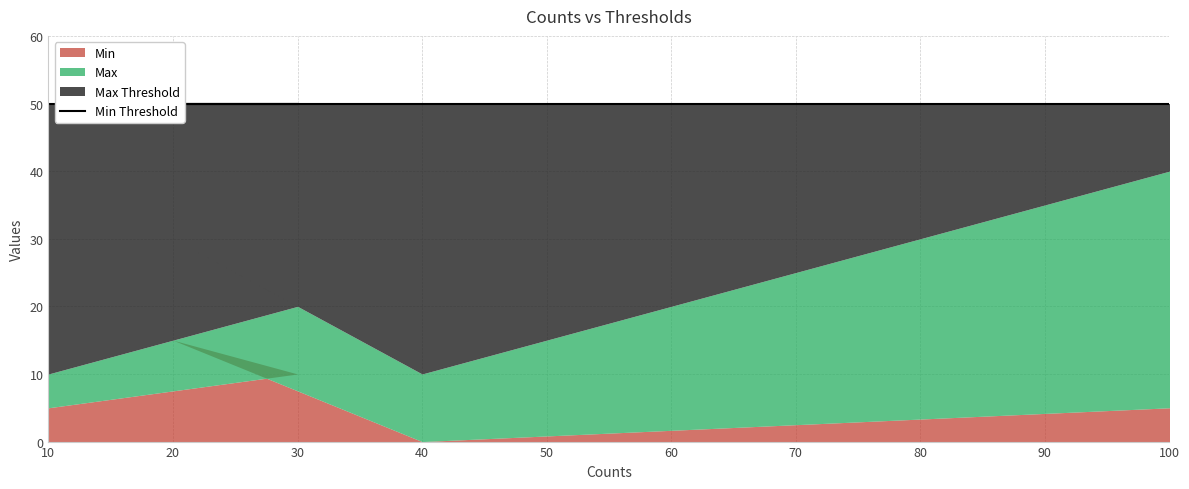

List the labels in order of Max Threshold value, largest first.

10, 30, 20, 40, 100